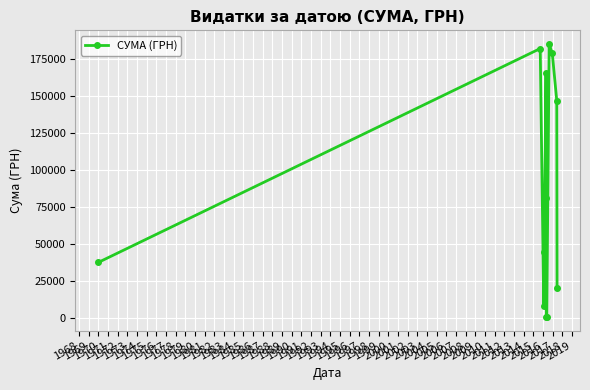

How many series are shown in this chart?

1